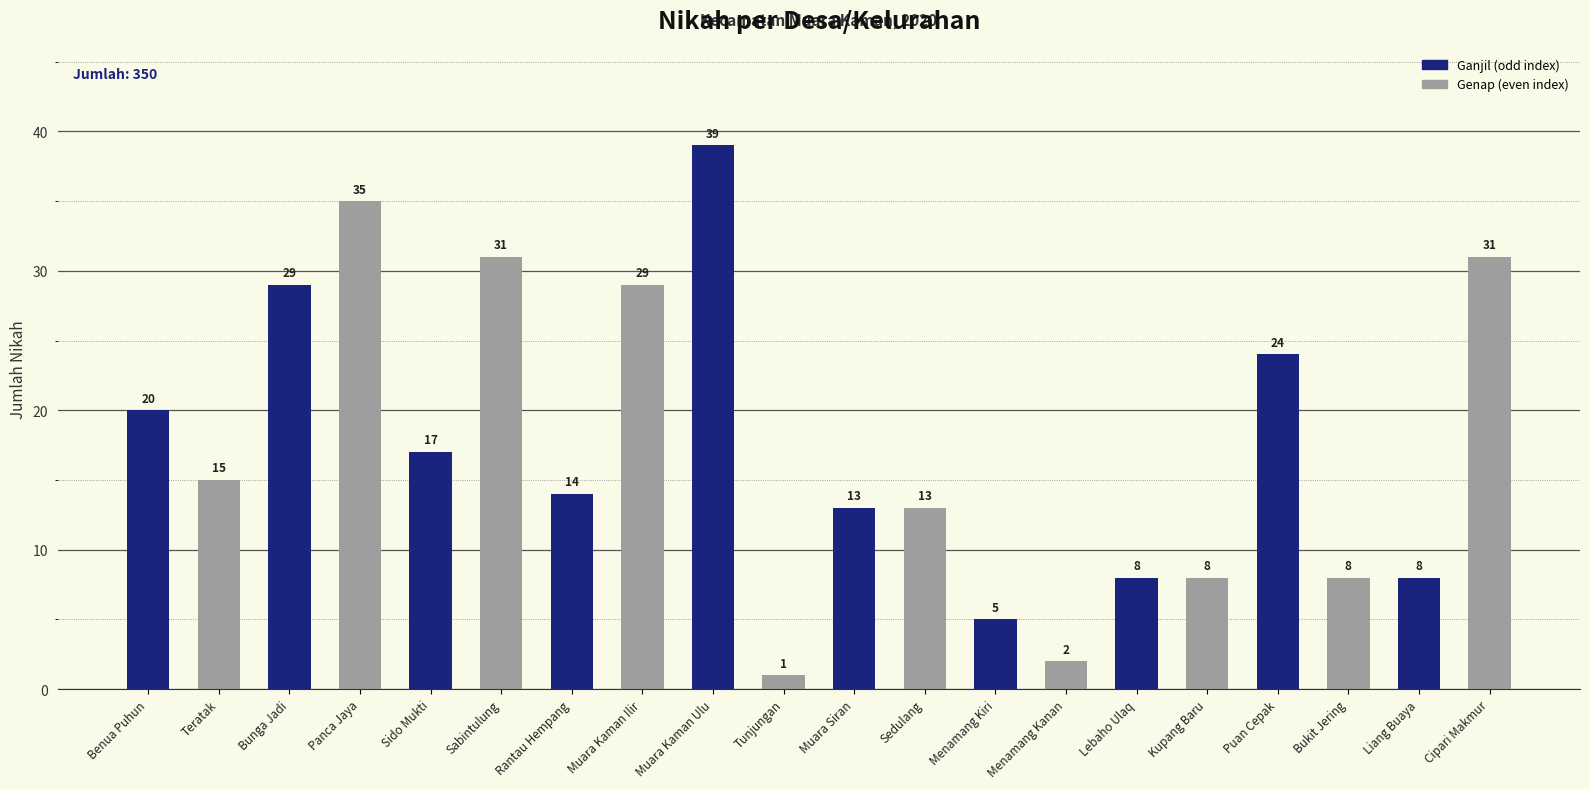

How many data points does each series have?

20